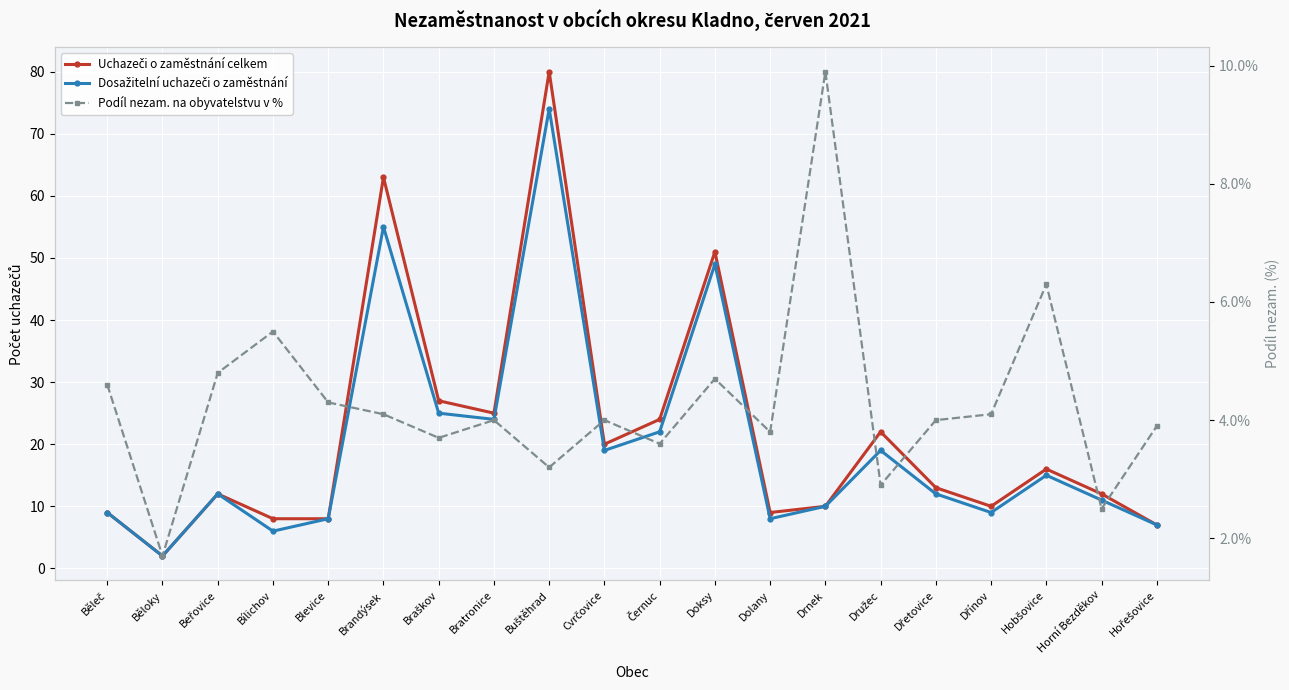

What is the difference between the maximum and minimum values in the Uchazeči o zaměstnání celkem series?

78.0